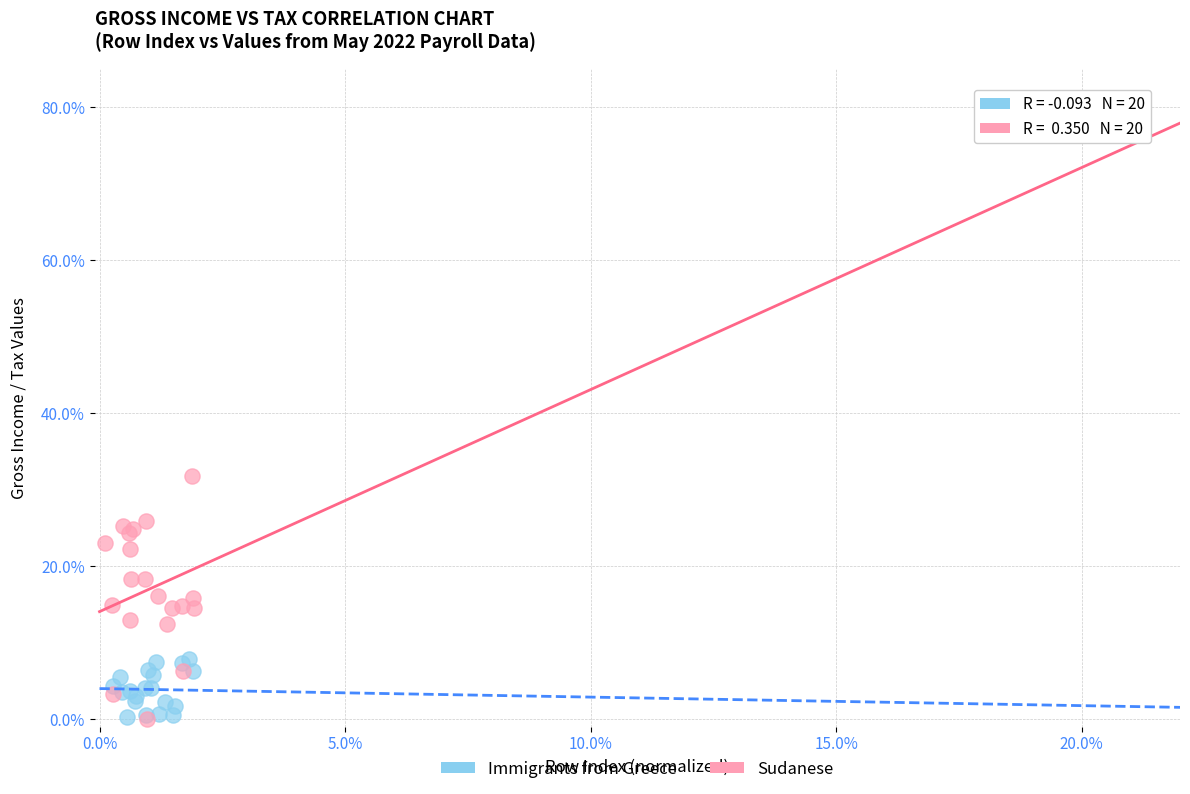

Which series has the largest Y range (max minus min)?

Sudanese